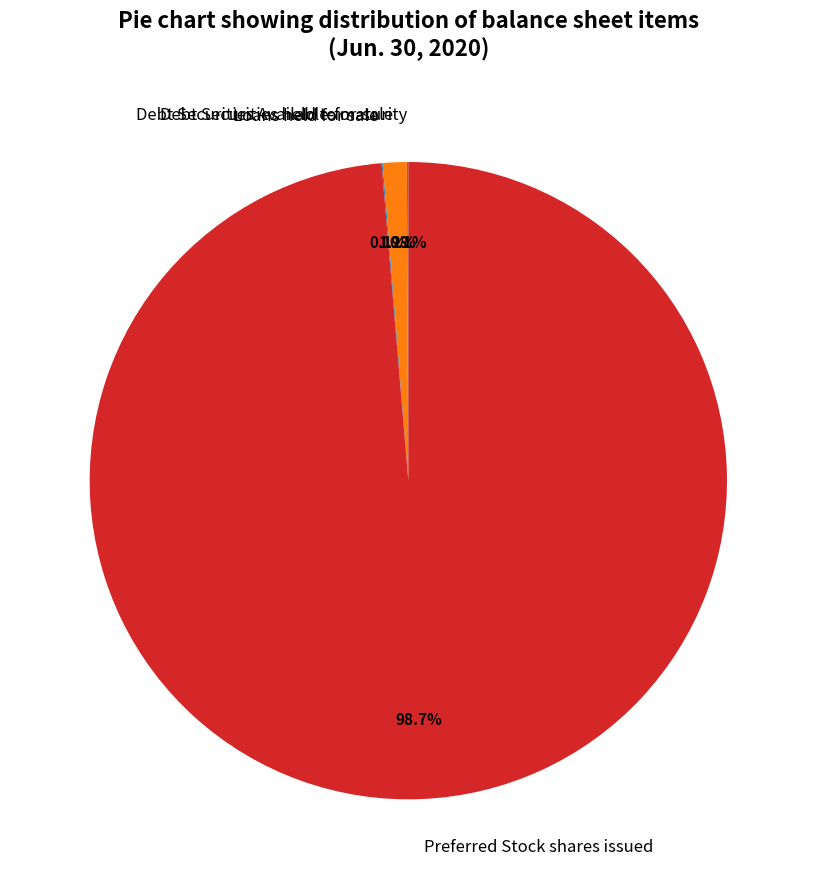

To the nearest percent, what percentage of the pie is Preferred Stock shares issued?

99%